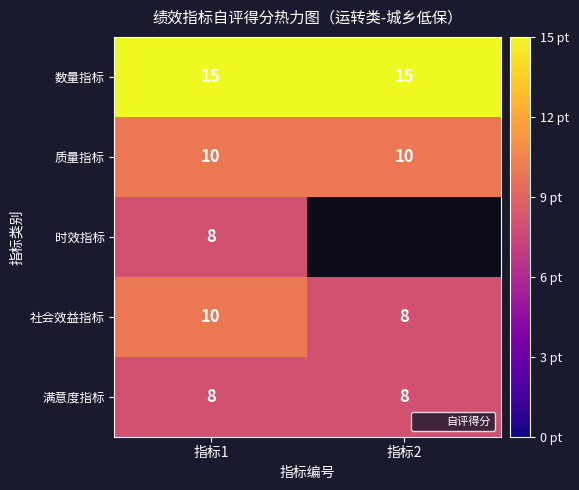

True or false: 社会效益指标 has a value of 10 at 指标1.

True